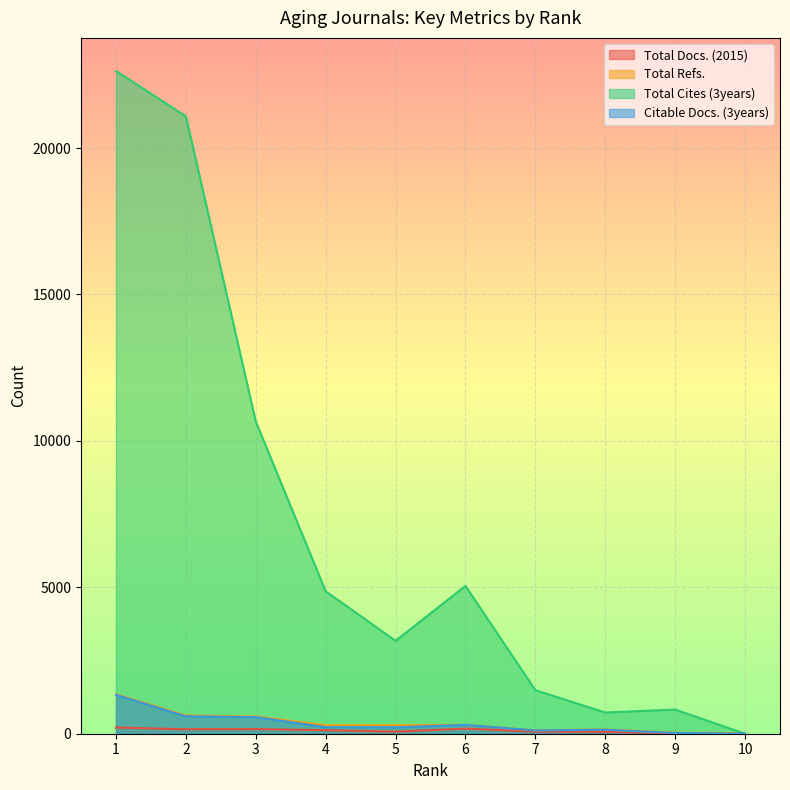

Which series has the largest total across all categories?

Total Cites (3years)